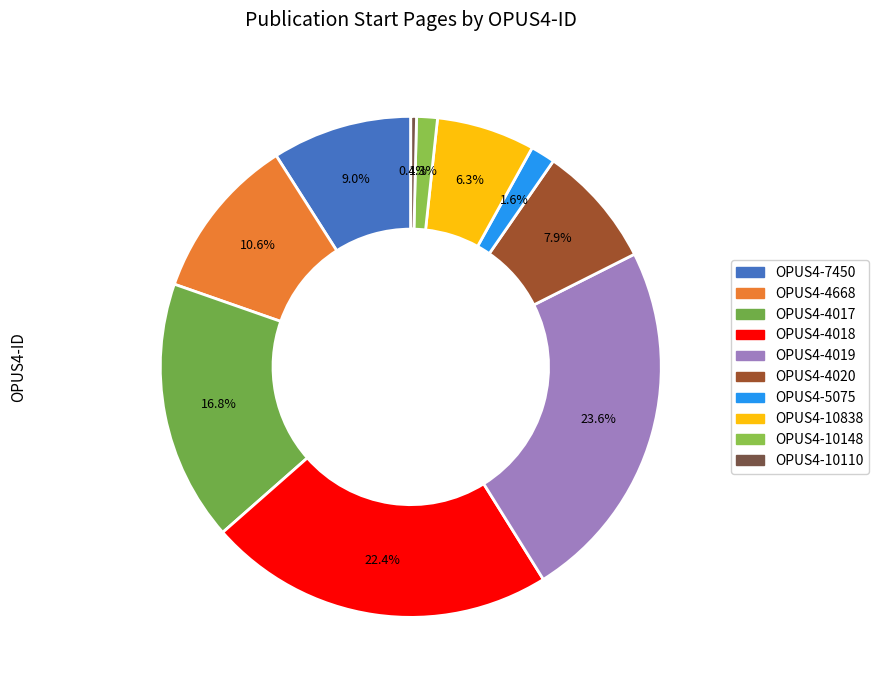

Which category has the smallest portion of the pie?

OPUS4-10110